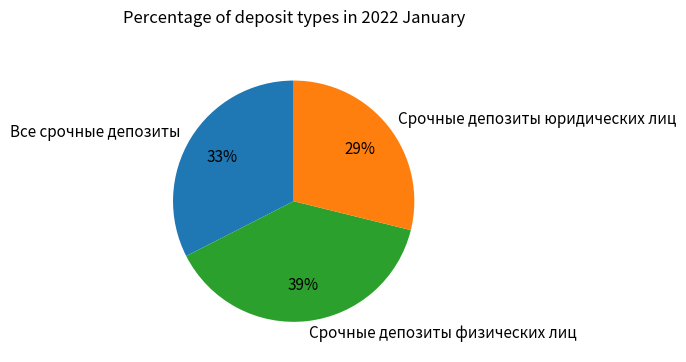

Which slice is the largest?

Срочные депозиты физических лиц